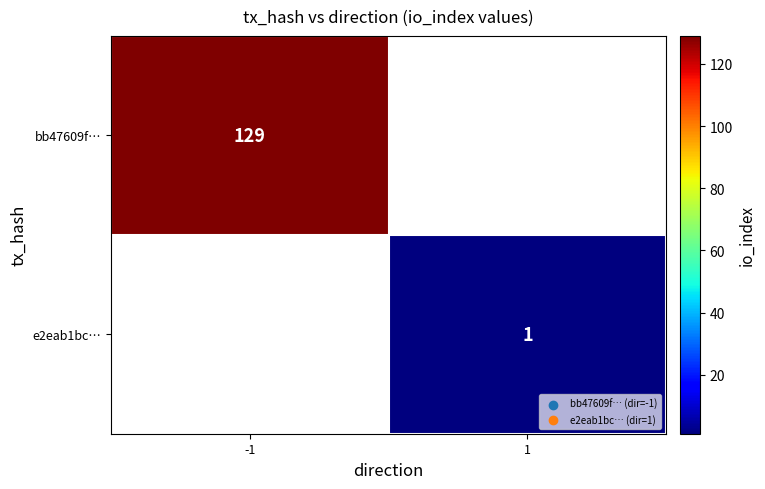

True or false: bb47609f… has a value of 129 at -1.

True